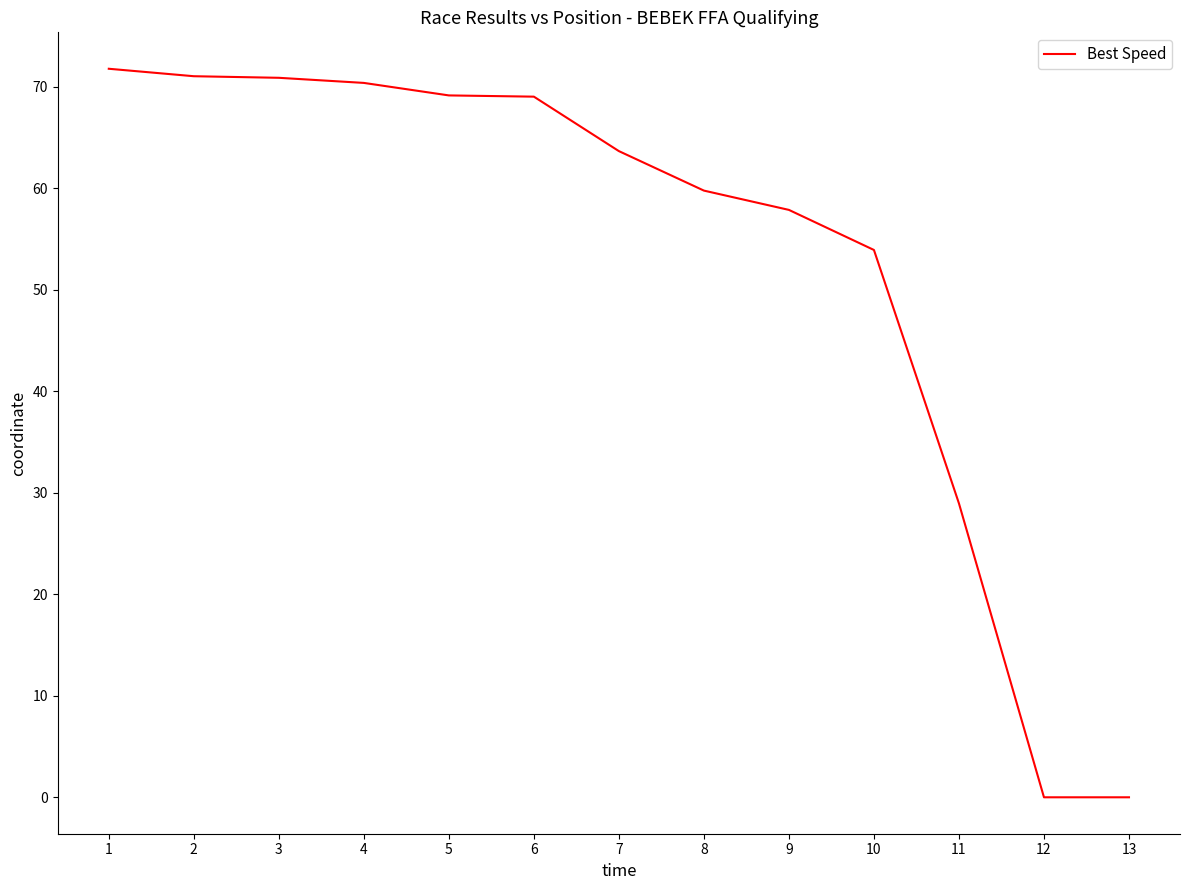

What is the change in value from 6 to 7?

-5.4